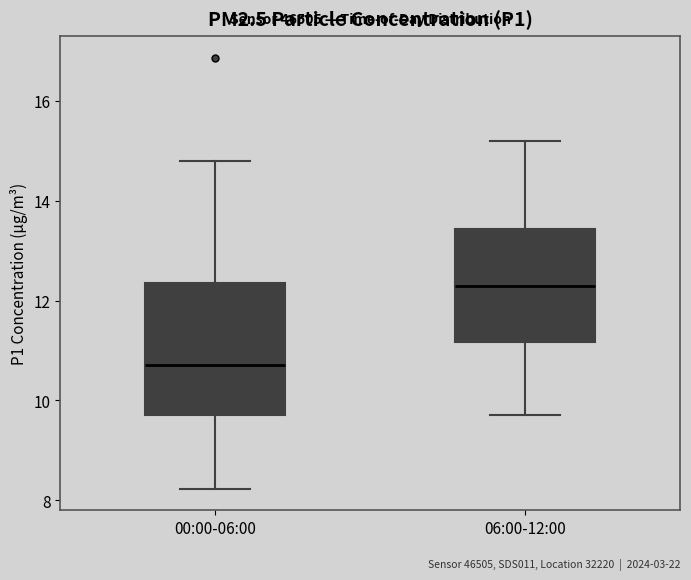

Where does the lower whisker of the box for 00:00-06:00 end on the y-axis? The values are not printed on the chart, so give them approximately, as read against the axis.

8.2